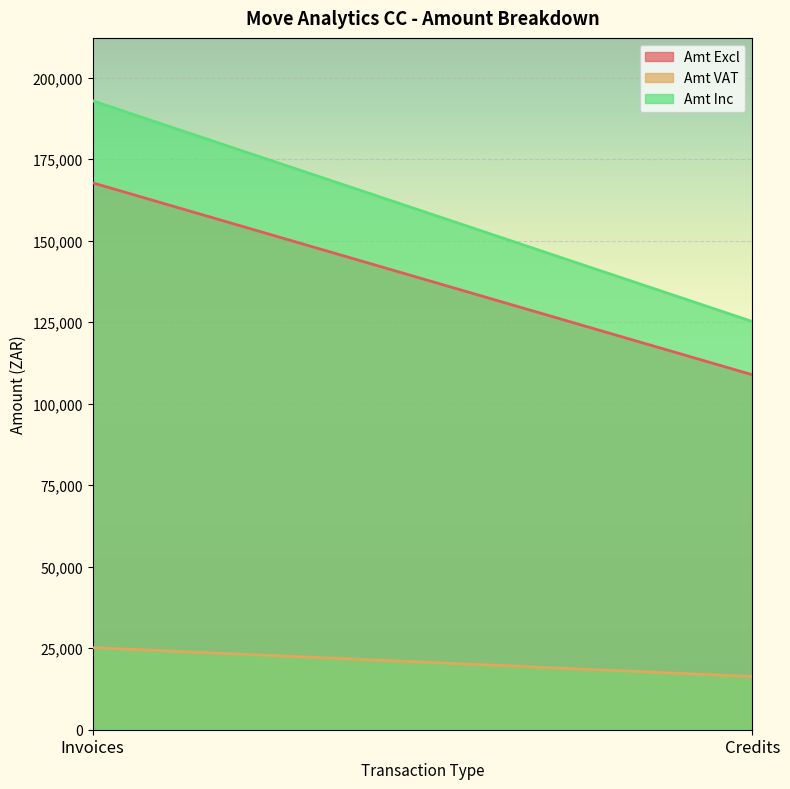

Reading left to right, what are all the values shown in this chart?

Amt Excl: Invoices=167714.4	Credits=108851.9
Amt VAT: Invoices=25157.2	Credits=16327.8
Amt Inc: Invoices=192871.6	Credits=125179.7